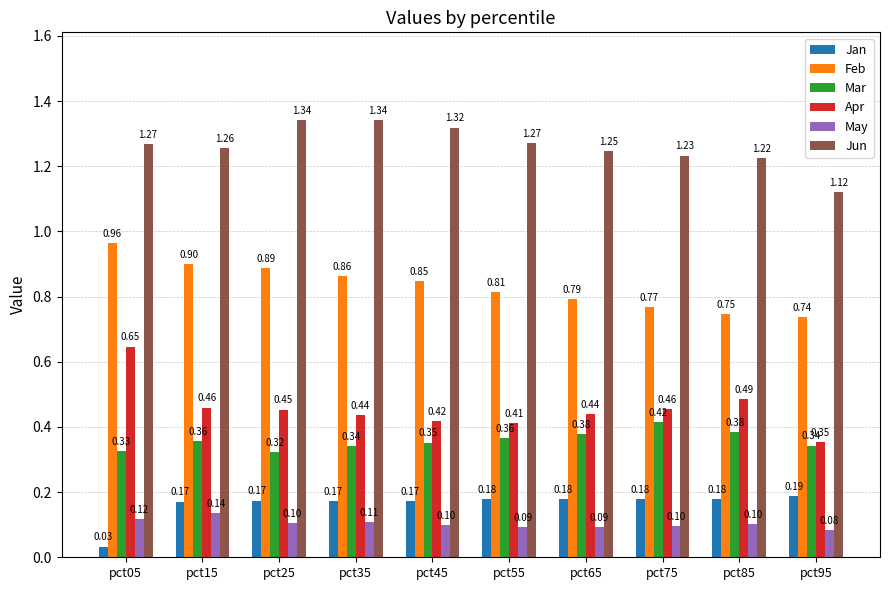

Are the bars grouped side by side (vs. stacked)?

Yes